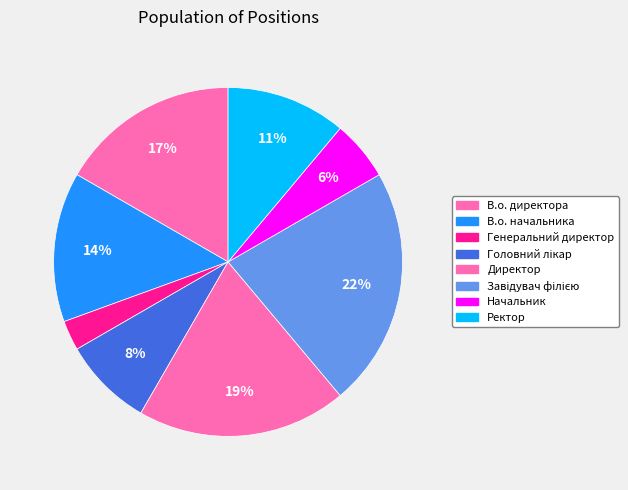

Count the number of slices in the pie.

8